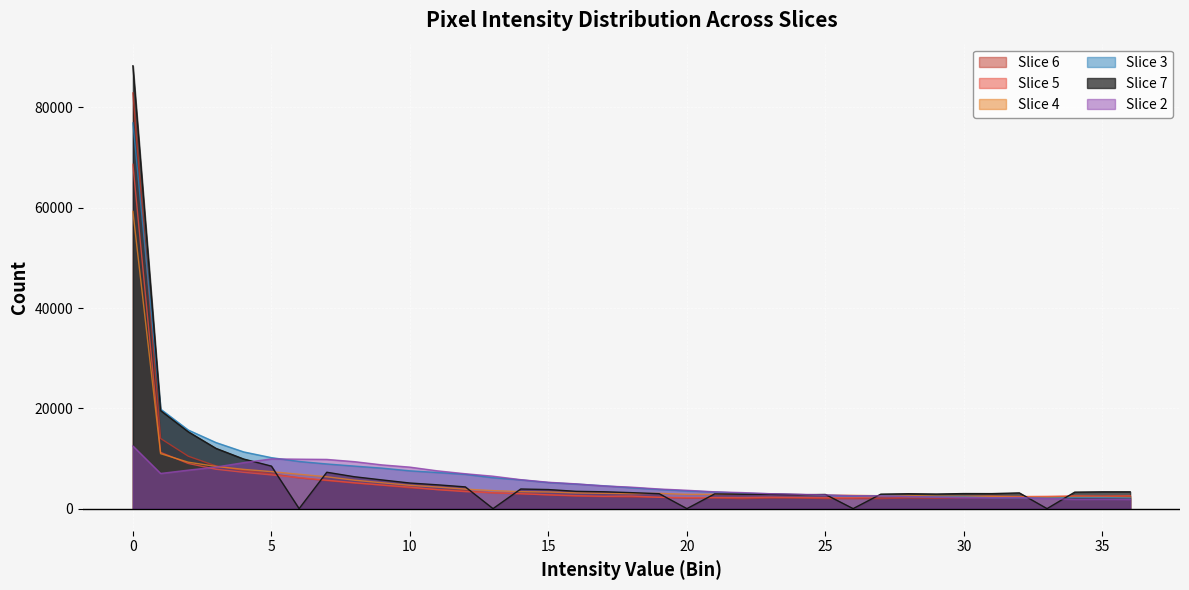

How many lines are shown in the chart?

6